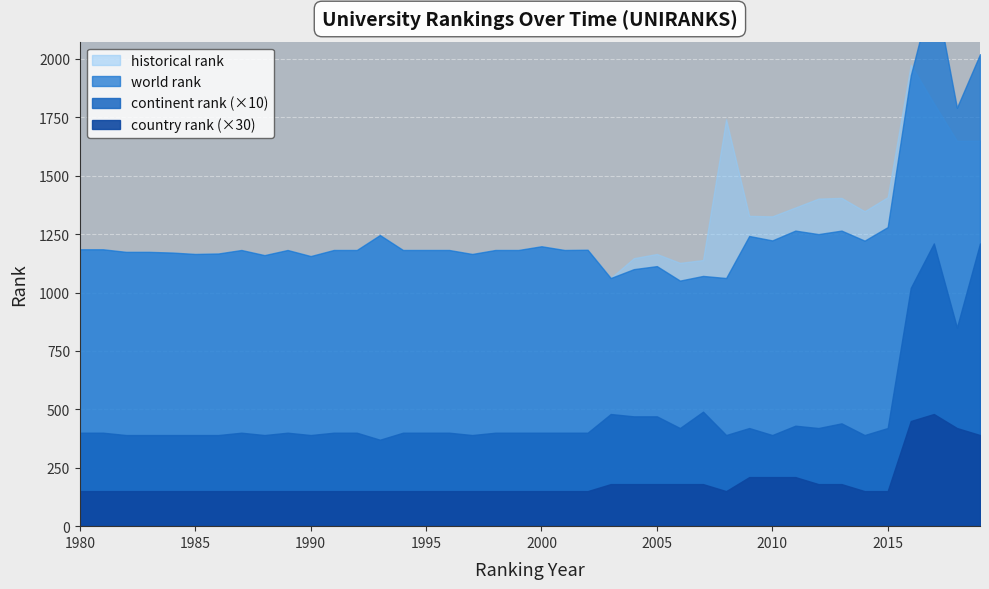

At which category does the chart reach its minimum across all series?

1980